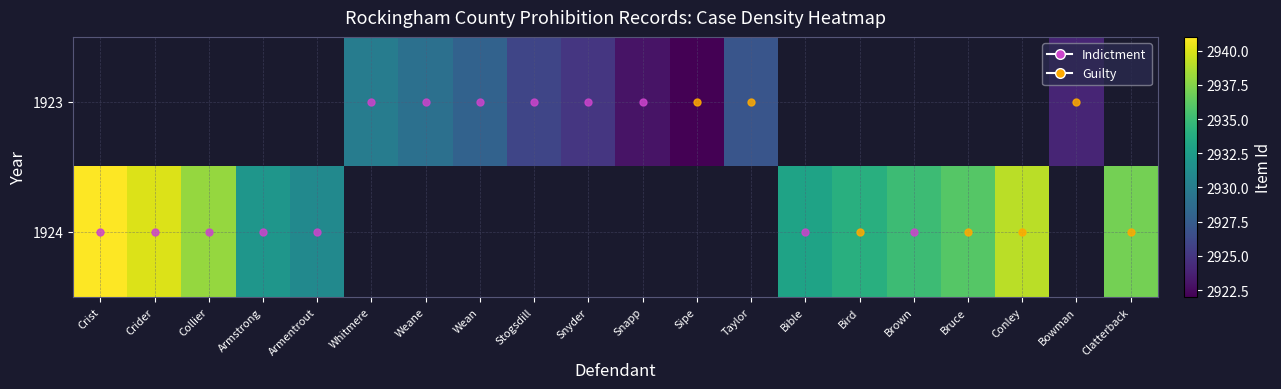

At which label is 1924 closest to 2936?

Bruce